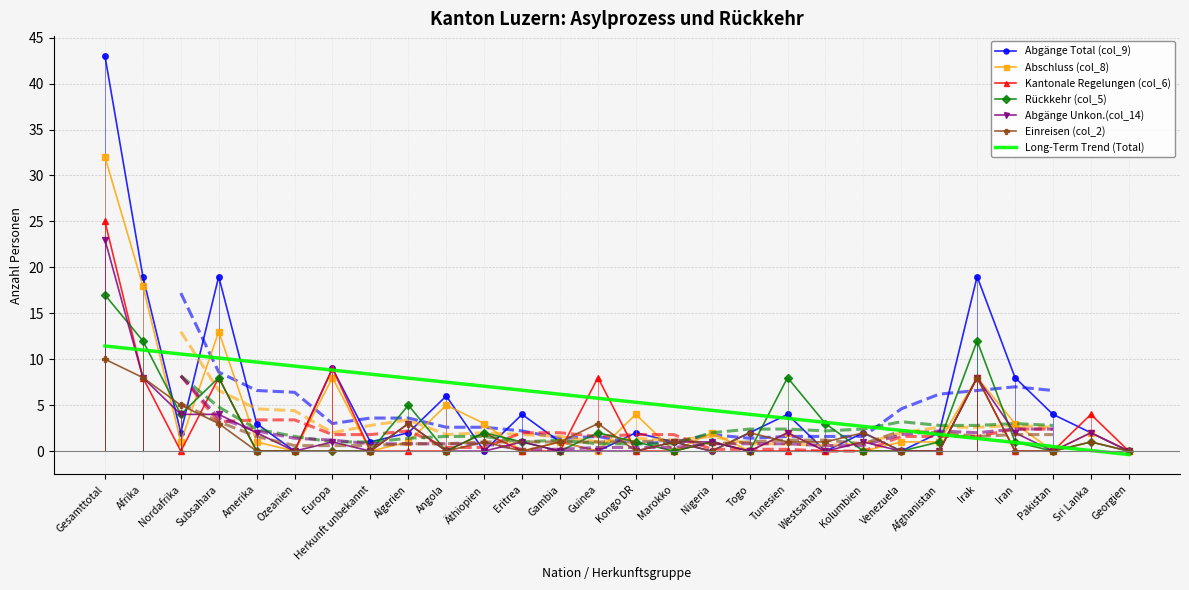

How many lines are shown in the chart?

6